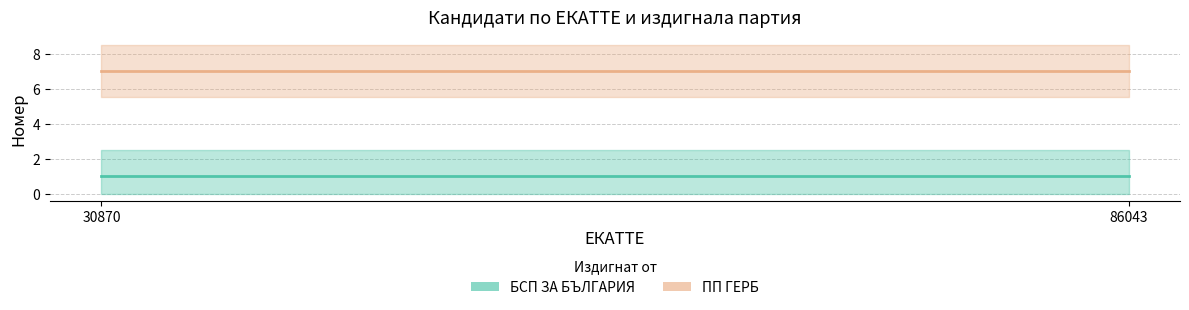

How many lines are shown in the chart?

2